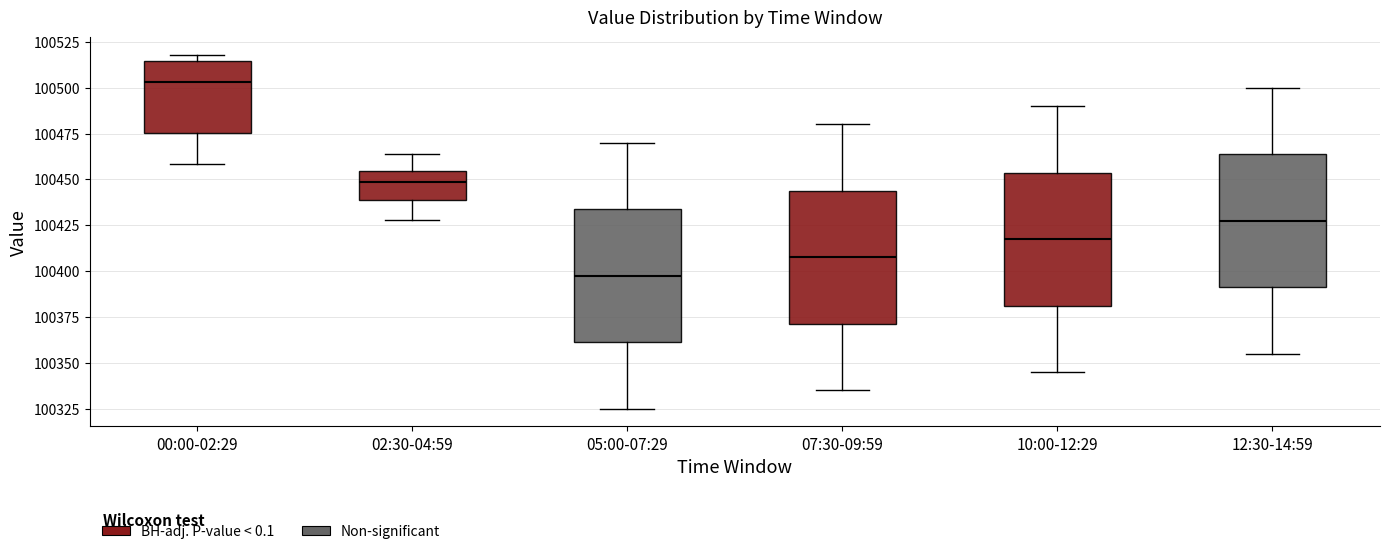

Where does the lower whisker of the box for 00:00-02:29 end on the y-axis? The values are not printed on the chart, so give them approximately, as read against the axis.

100460